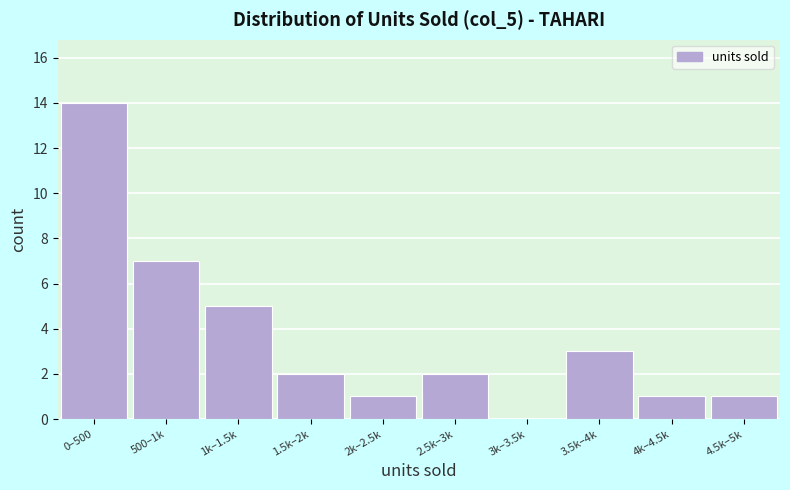

Reading right to left, list all the values displayed in this chart.

4.5k–5k=1	4k–4.5k=1	3.5k–4k=3	3k–3.5k=0	2.5k–3k=2	2k–2.5k=1	1.5k–2k=2	1k–1.5k=5	500–1k=7	0–500=14